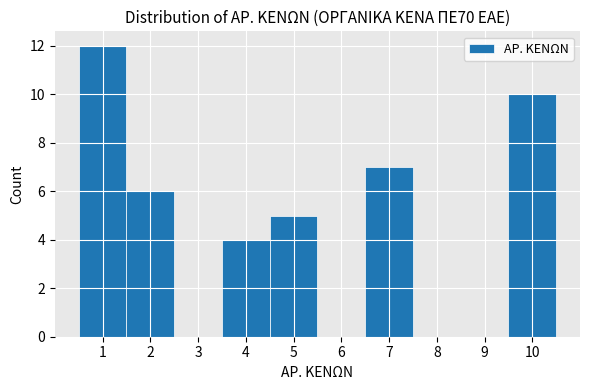

What is the height of the bar covering 6.5 to 7.5 on the x-axis? The values are not printed on the chart, so give them approximately, as read against the axis.

7